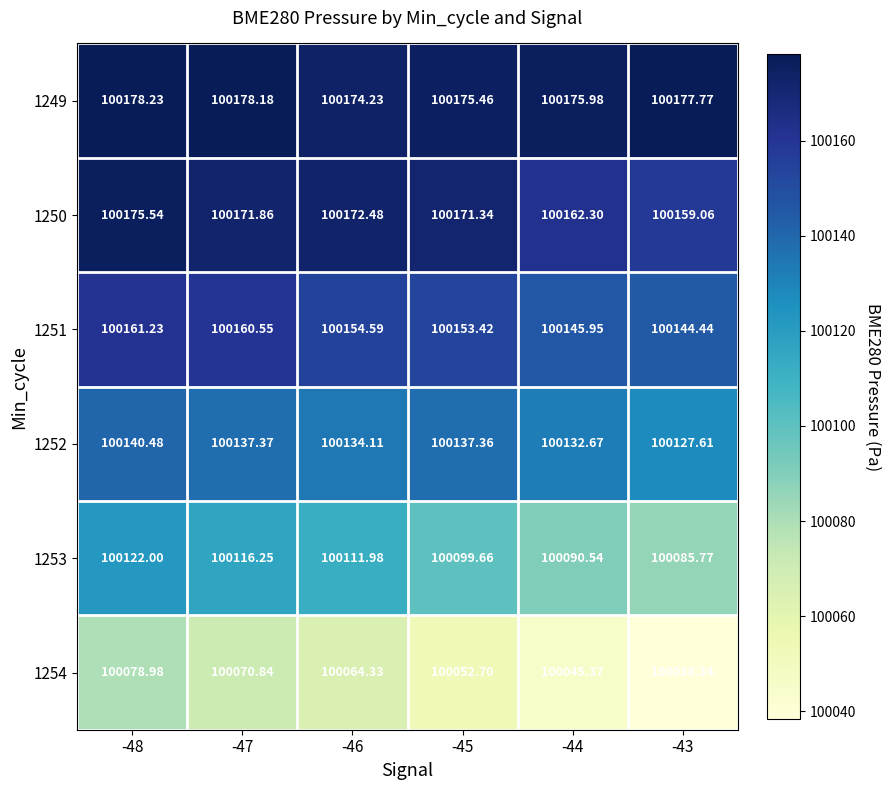

Is the value of 1250 at -44 greater than the value of 1252 at -47?

Yes